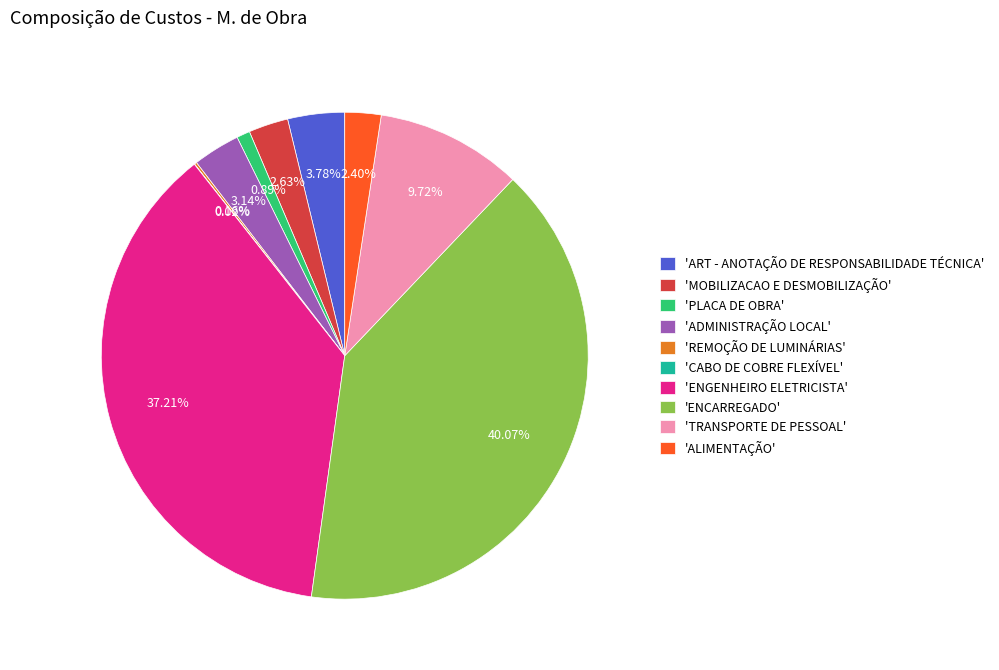

Approximately how many times larger is the value at 'ENGENHEIRO ELETRICISTA' compared to 'PLACA DE OBRA'?

42.0